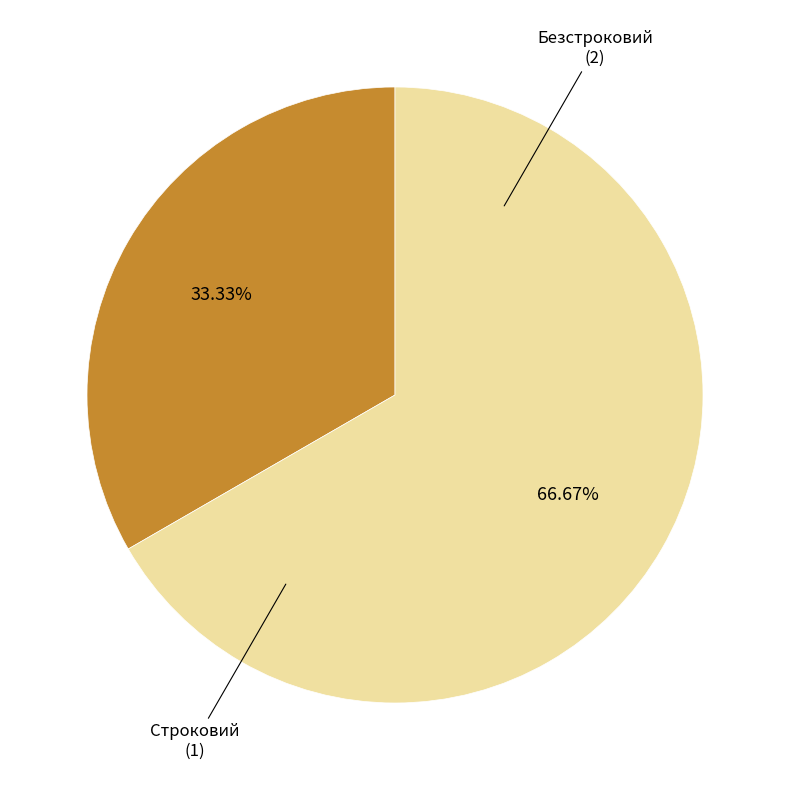

Does any single category account for the majority?

Yes